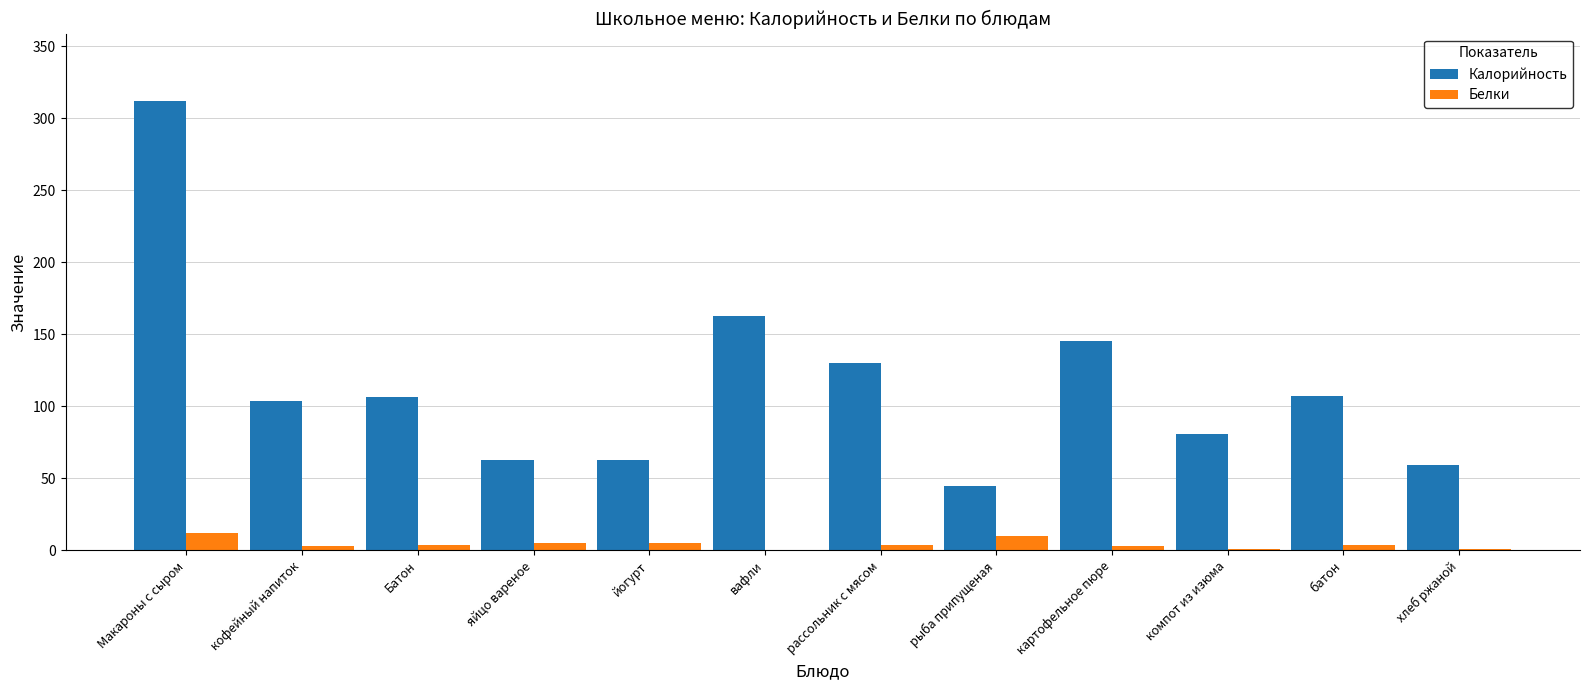

How many categories are shown in the chart?

12